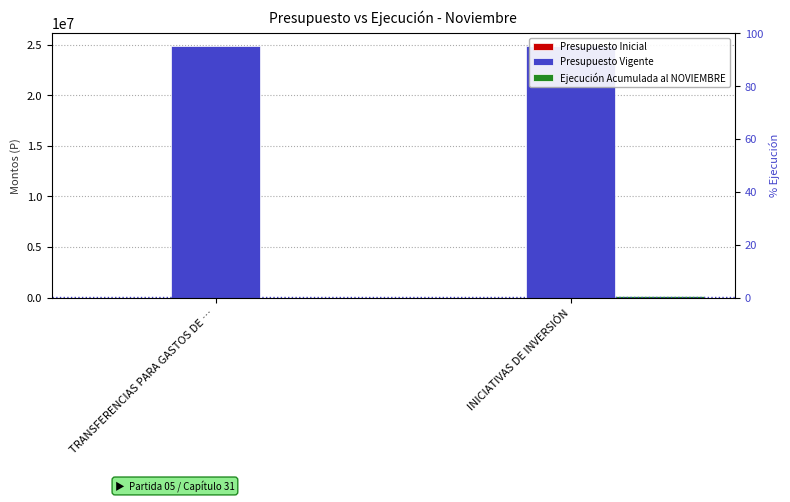

Reading left to right, what are all the values shown in this chart?

Presupuesto Inicial: TRANSFERENCIAS PARA GASTOS DE …=0.0	INICIATIVAS DE INVERSIÓN=0.0
Presupuesto Vigente: TRANSFERENCIAS PARA GASTOS DE …=24899357.0	INICIATIVAS DE INVERSIÓN=24899357.0
Ejecución Acumulada al NOVIEMBRE: TRANSFERENCIAS PARA GASTOS DE …=0.0	INICIATIVAS DE INVERSIÓN=191096.0
% Ejecución: TRANSFERENCIAS PARA GASTOS DE …=0.0	INICIATIVAS DE INVERSIÓN=0.8